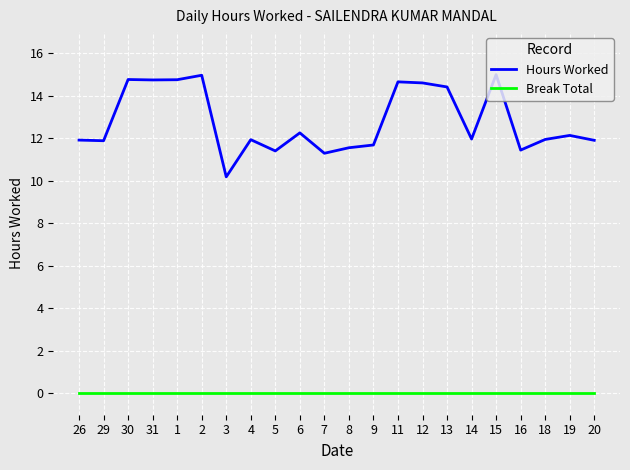

True or false: Hours Worked and Break Total intersect in this chart.

False